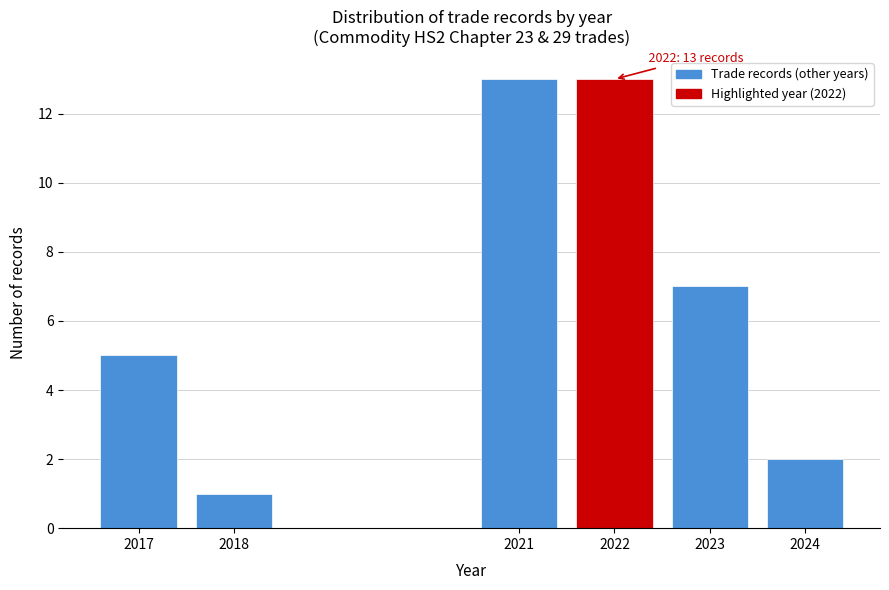

Reading left to right, what are all the values shown in this chart?

5	1	13	13	7	2